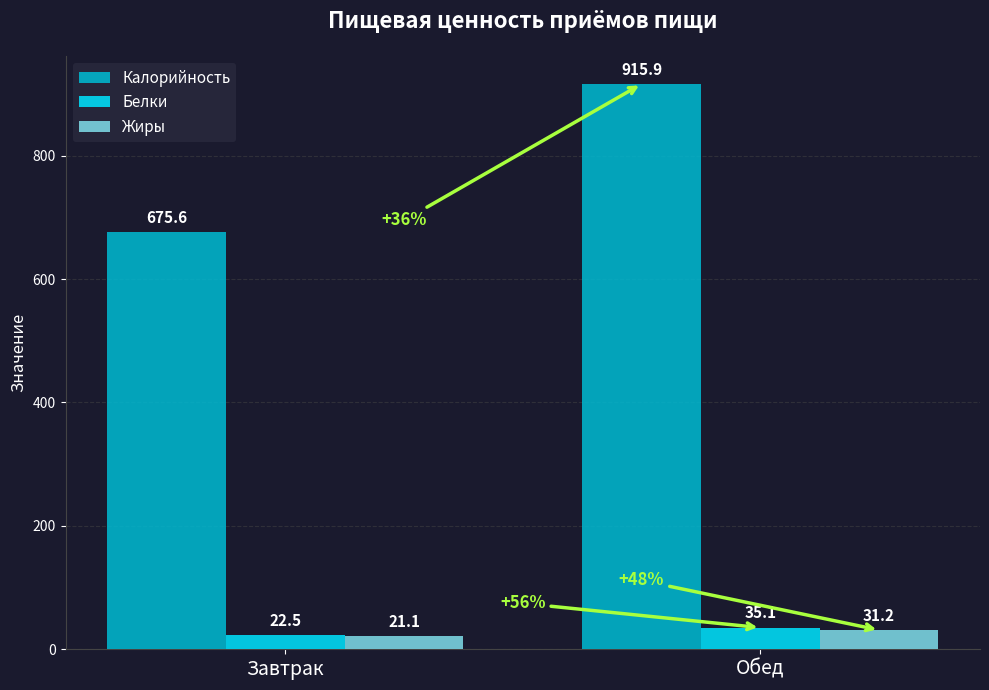

Which series has the largest total across all categories?

Калорийность